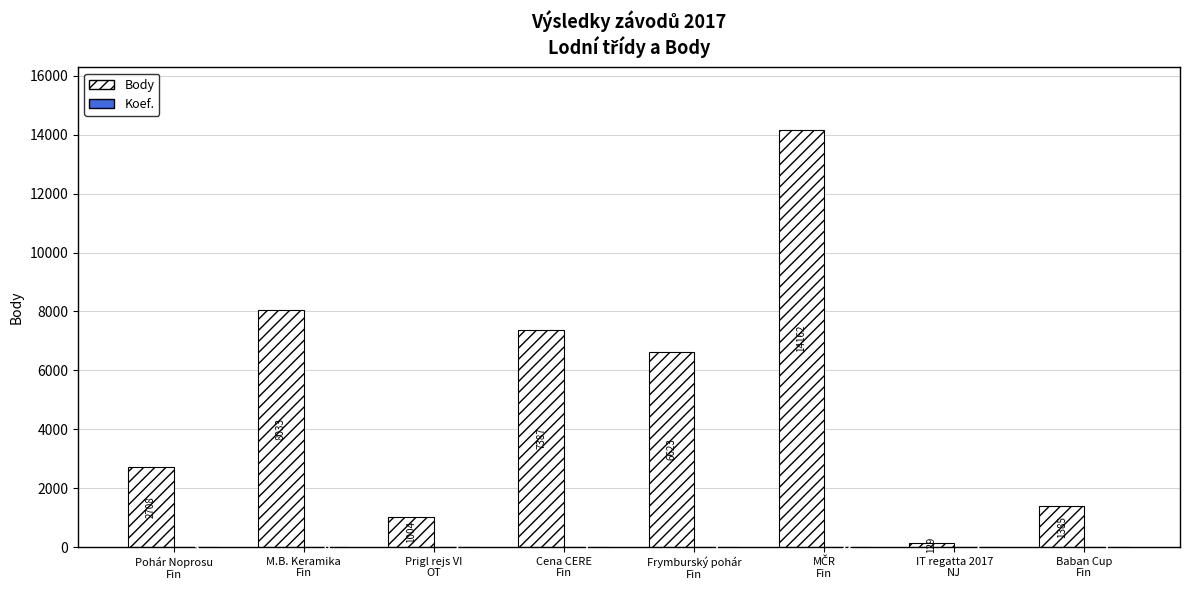

Which series has the largest total across all categories?

Body